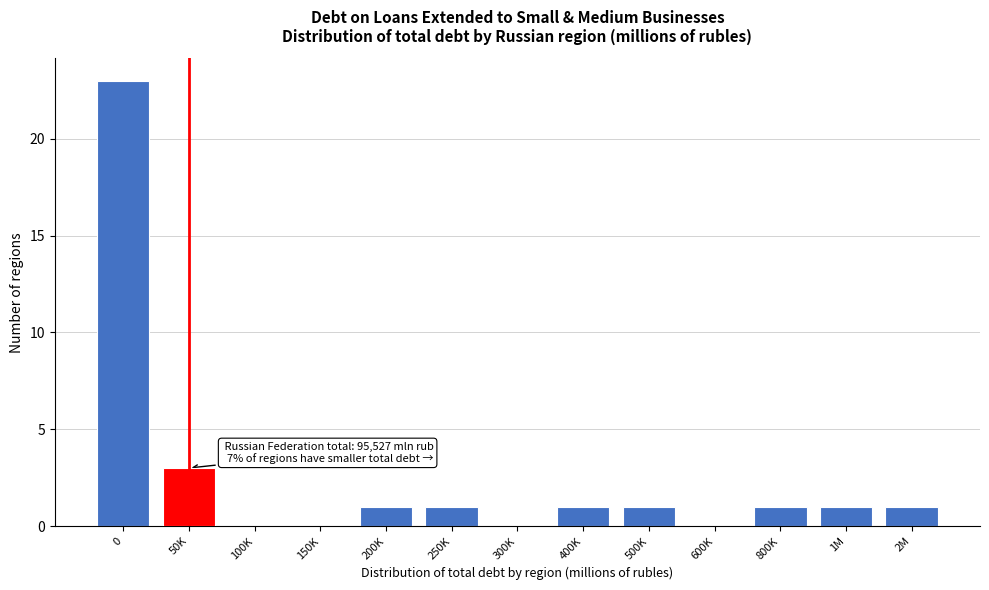

Reading left to right, extract all data points from this chart.

0=23	50K=3	100K=0	150K=0	200K=1	250K=1	300K=0	400K=1	500K=1	600K=0	800K=1	1M=1	2M=1